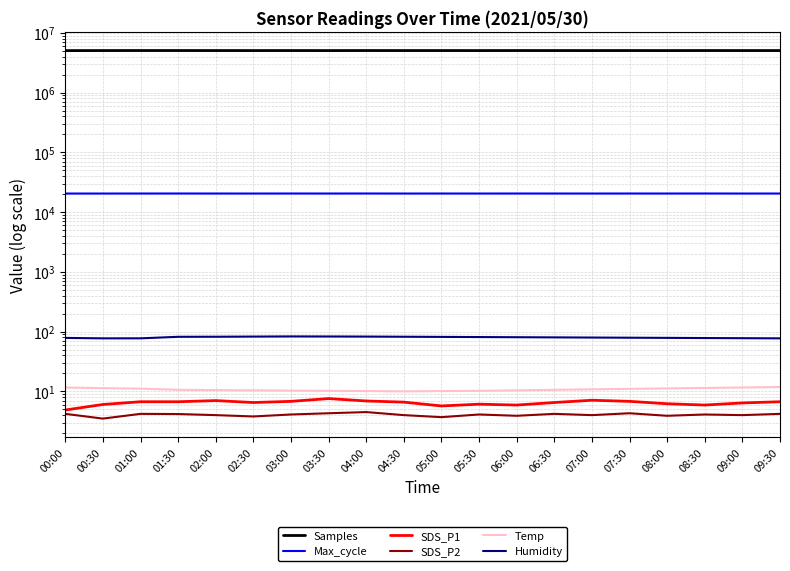

True or false: SDS_P1 and Max_cycle cross at least once.

False